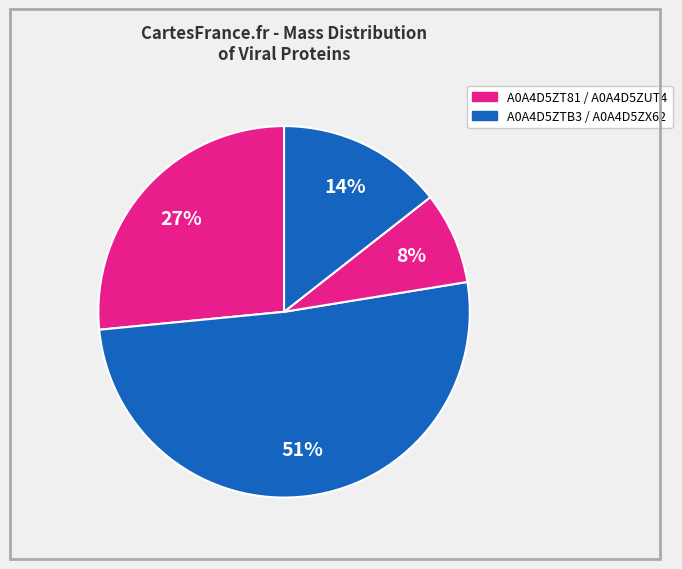

To the nearest percent, what is the average slice percentage?

25%